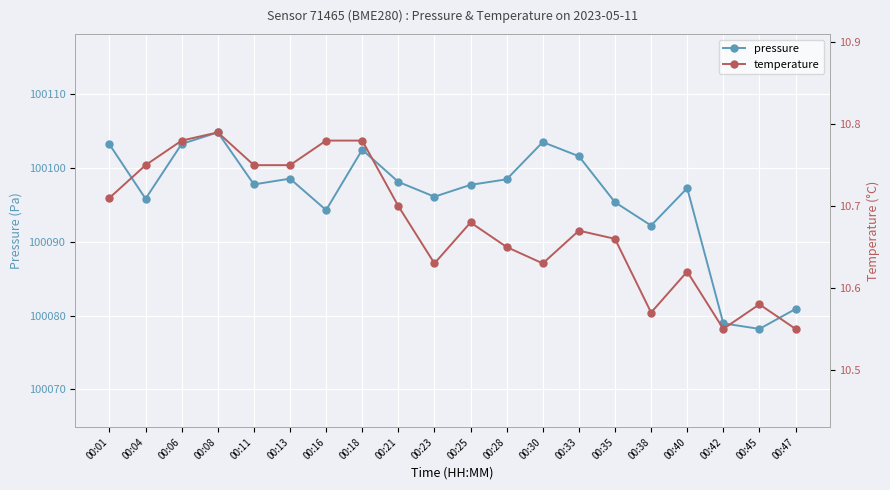

The temperature series shows 10.7 at 00:21. True or false?

True